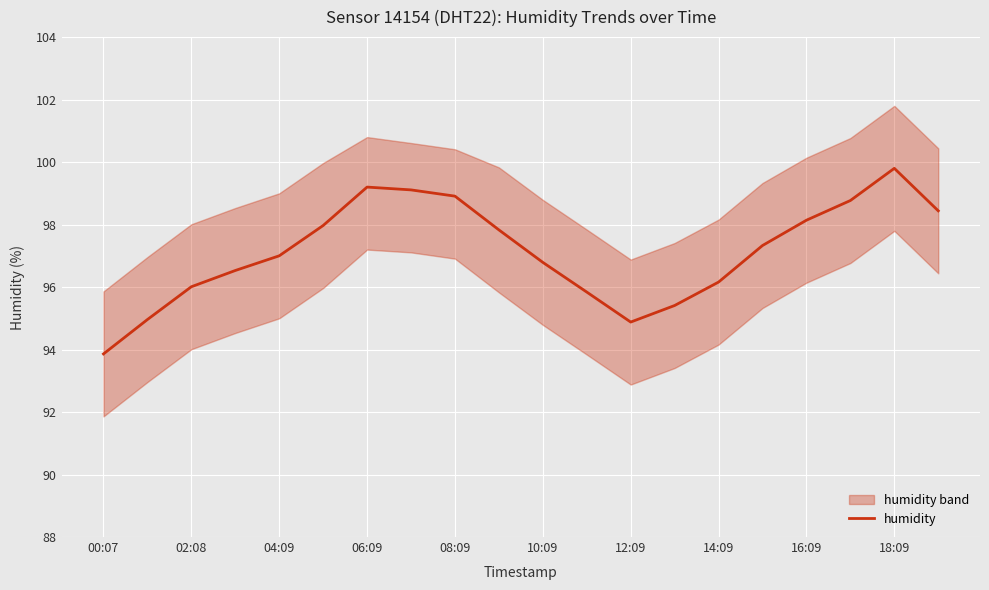

The value of humidity at 14:09 is 156.2. True or false?

False